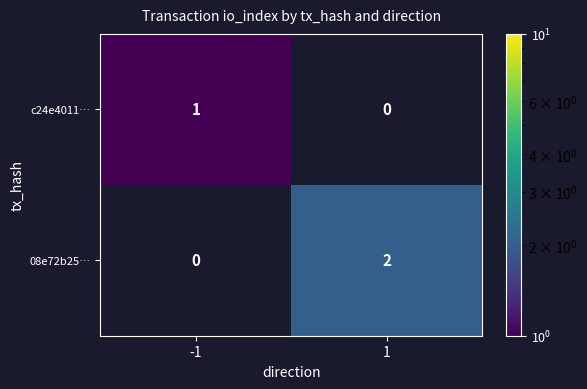

Which series has the largest range (max minus min)?

08e72b25…